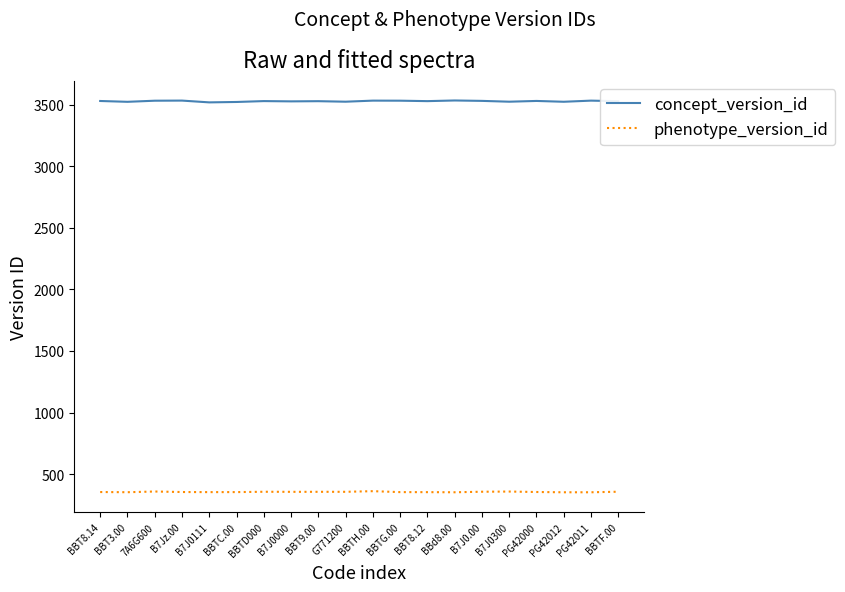

Is the value of concept_version_id at B7J0.00 greater than the value of phenotype_version_id at BBTD000?

Yes